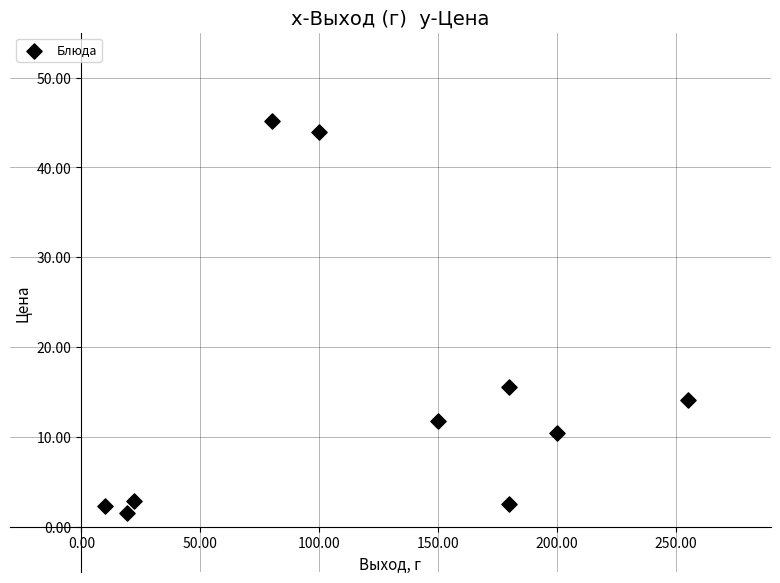

What is the average Y value?

15.0